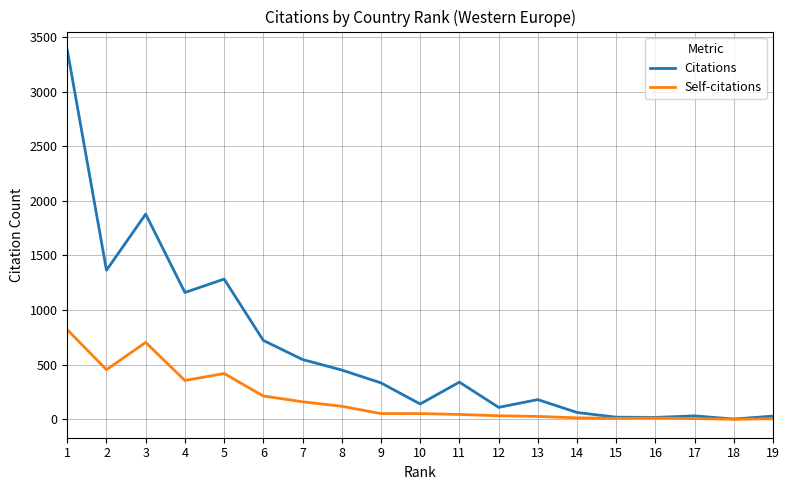

What is the maximum value shown in the chart?

3382